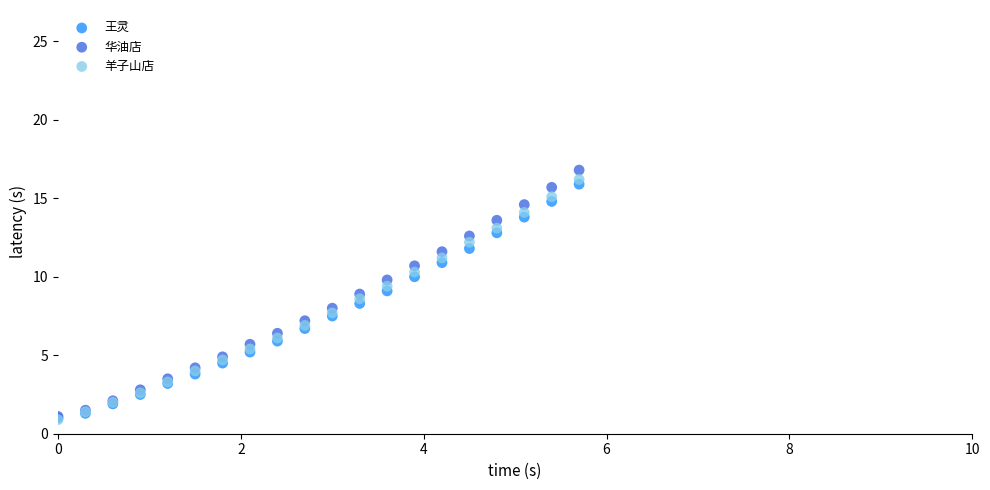

Which series has the widest spread of Y values?

华油店